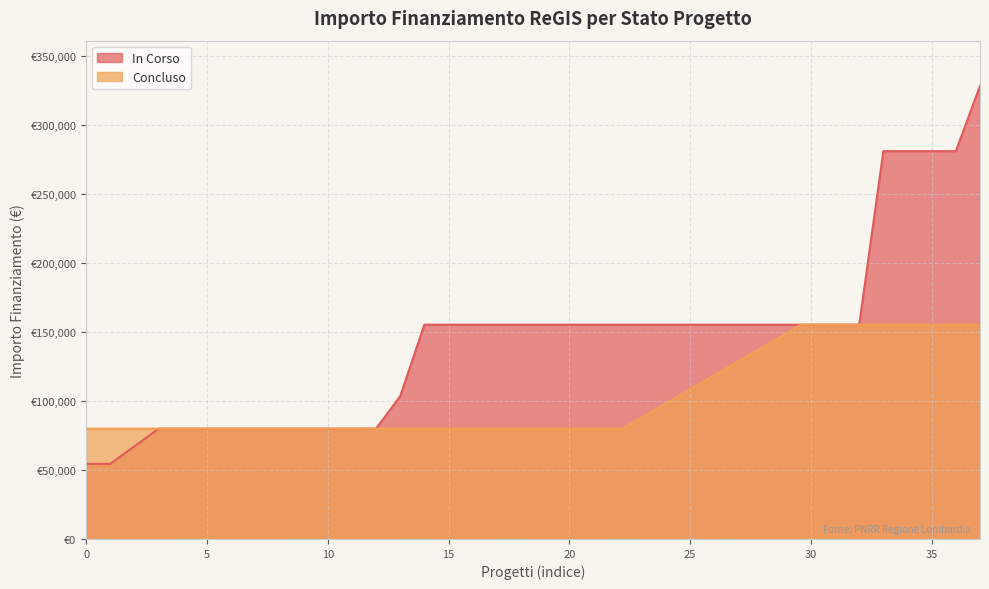

The value of Fascia A at 1.4 is 26083. True or false?

False